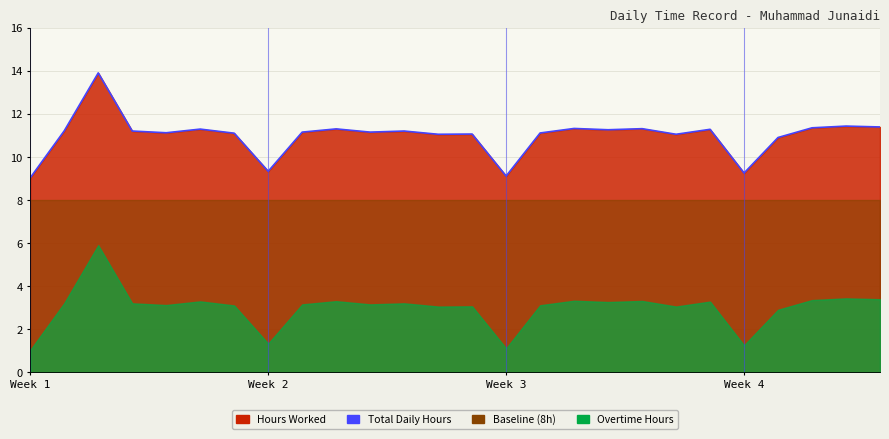

What is the value of the 23rd point from the left?

10.9